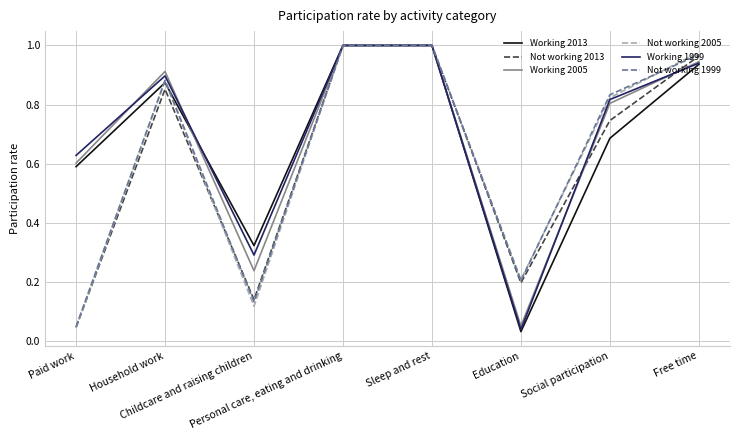

What is the difference between the second highest and minimum values in the Working 2005 series?

0.9